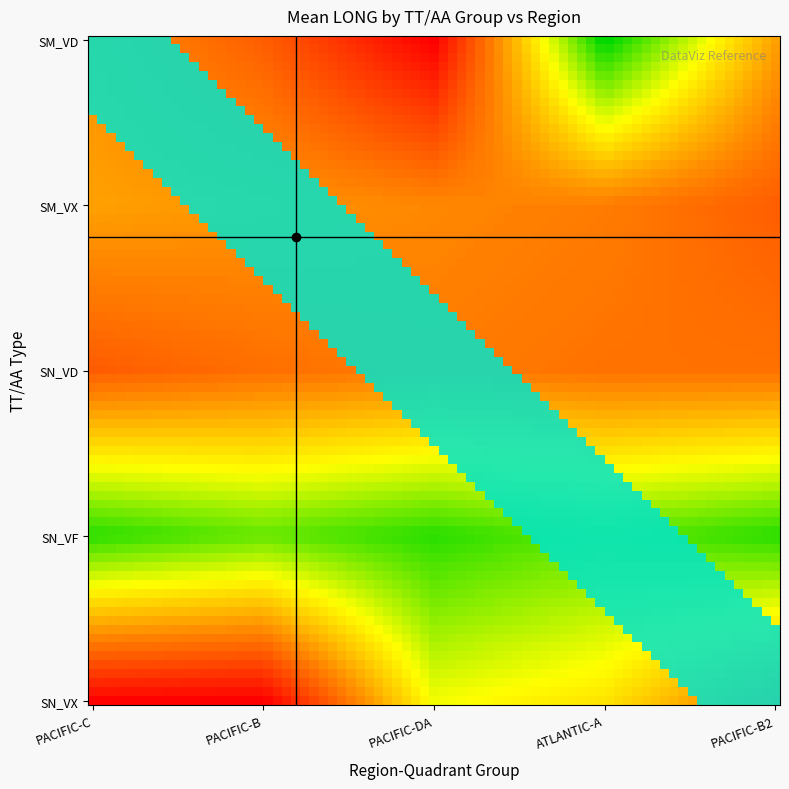

How many series are shown in this chart?

5